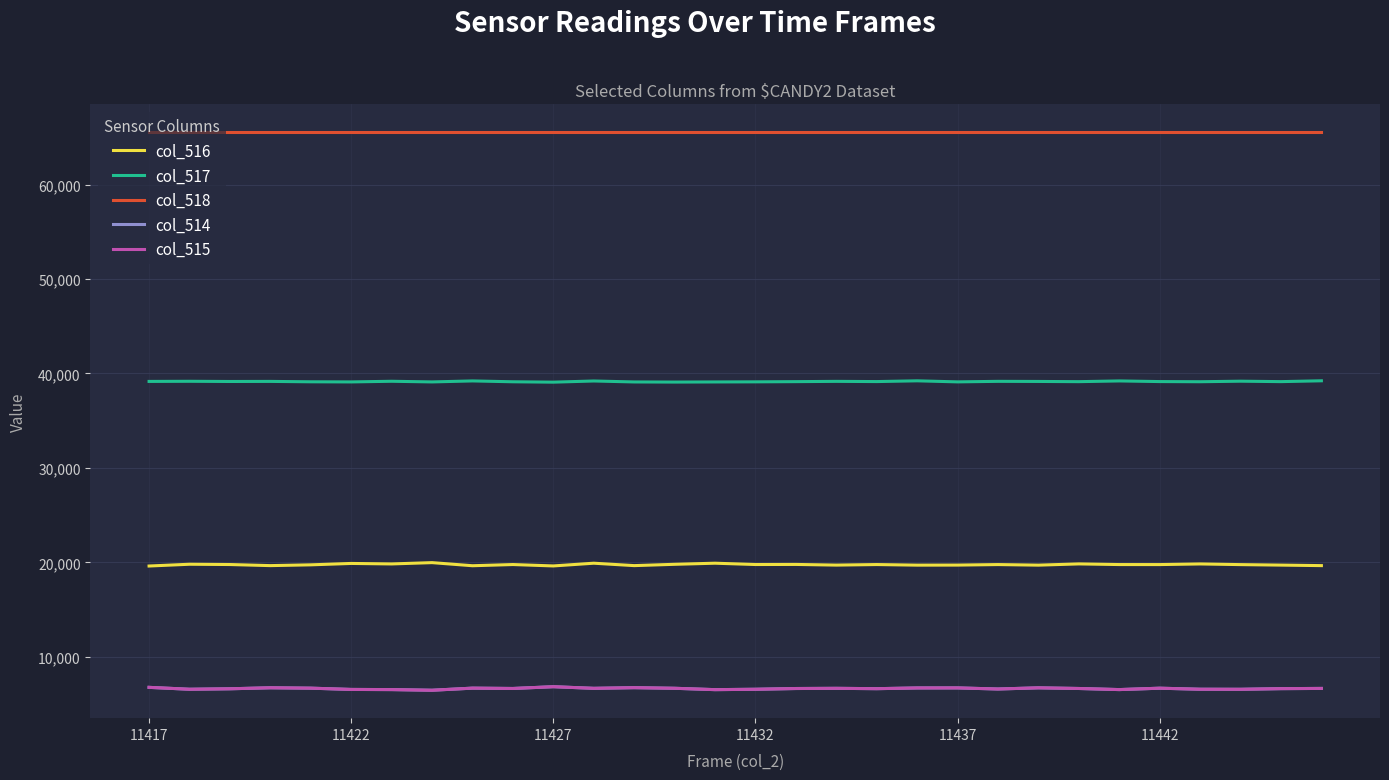

What is the maximum value for col_516?

19971